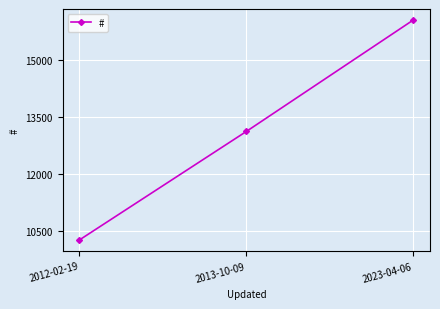

Read the value at 2023-04-06, to the nearest 100.

16000